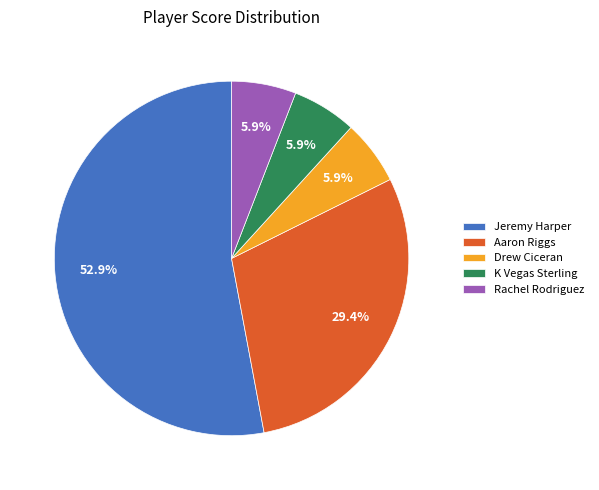

Is it true that K Vegas Sterling is 19% of the pie?

False